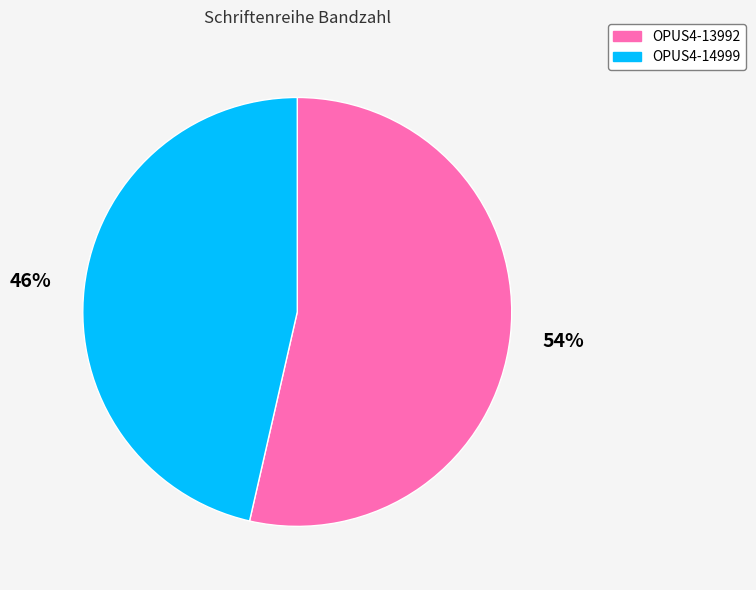

Which slice represents more than half of the pie?

OPUS4-13992